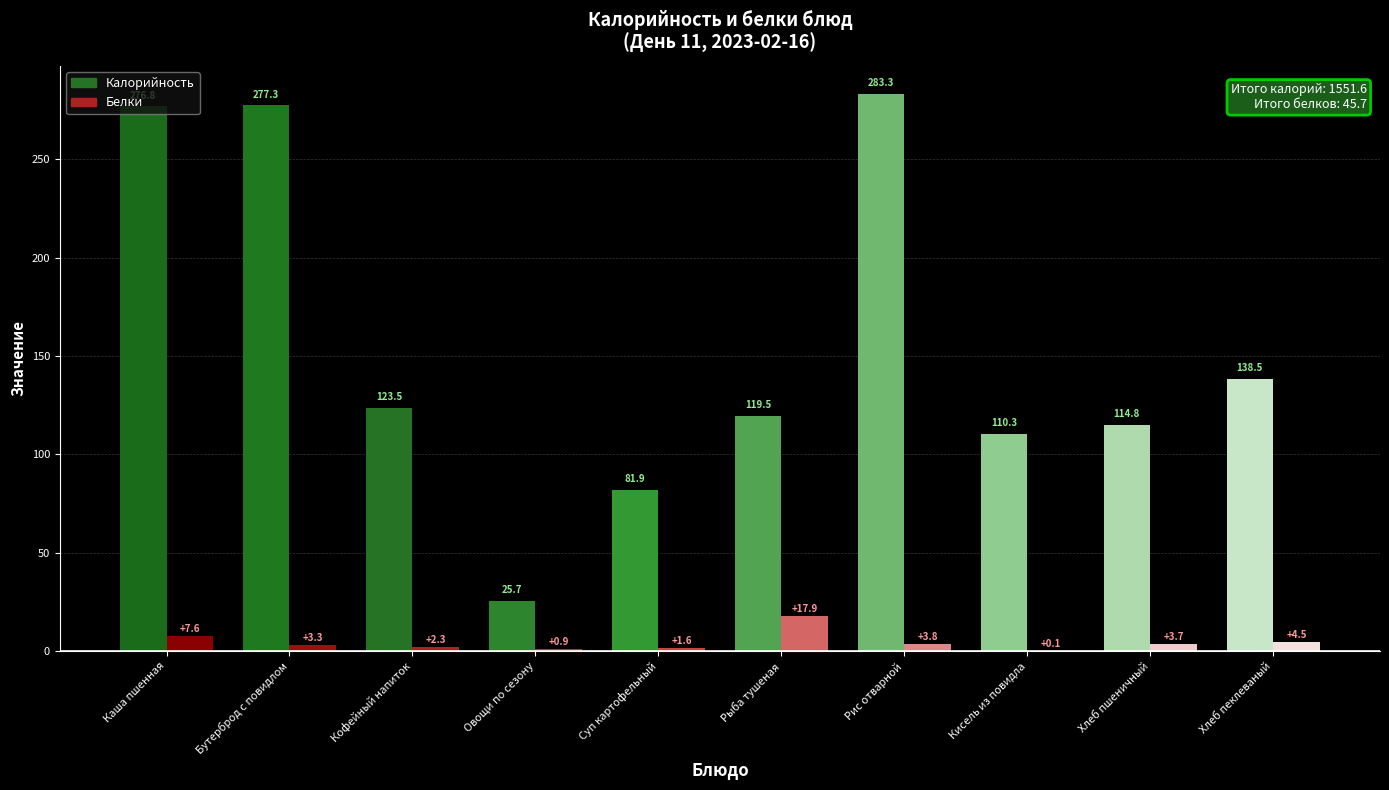

At how many categories does at least one series exceed 188?

3